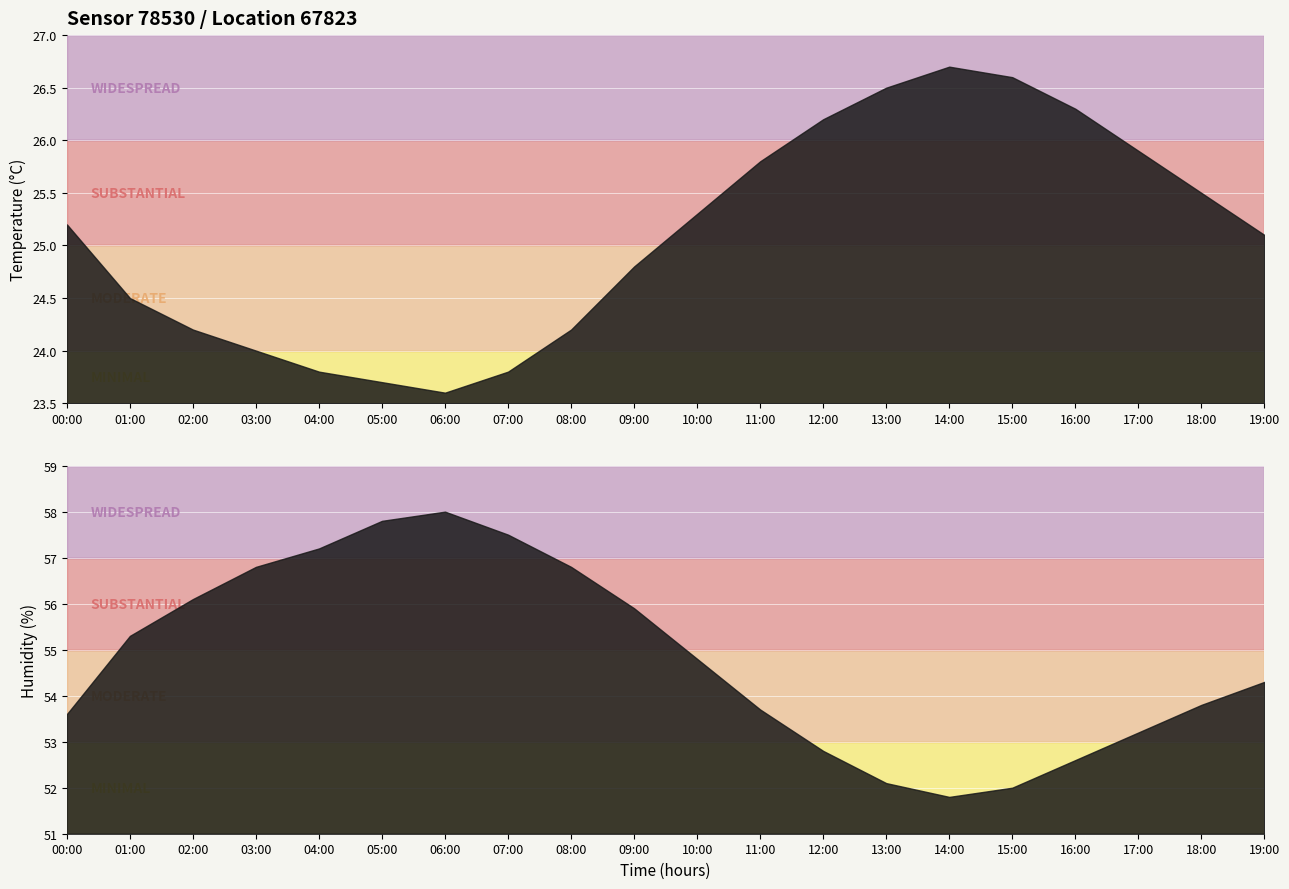

At which category is the sum across all series the highest?

06:00